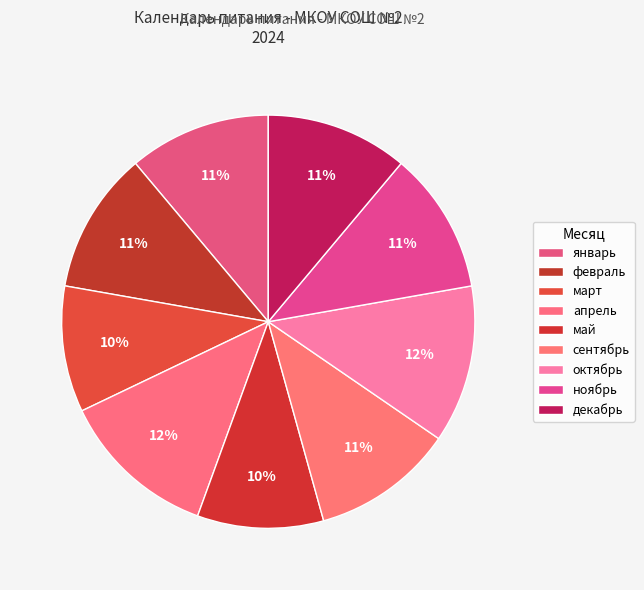

Which category has the biggest portion of the pie?

апрель